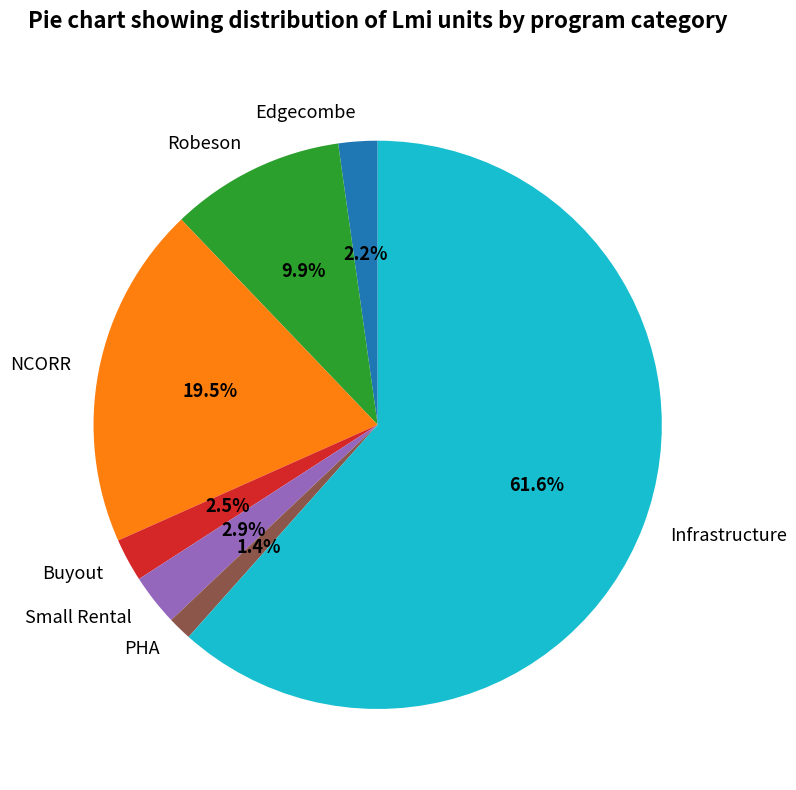

Which slice represents more than half of the pie?

Infrastructure